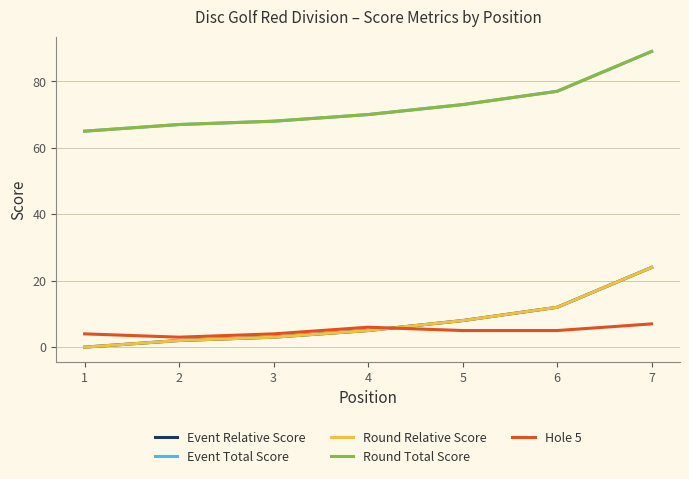

Is this an area chart (filled region under the line)?

No